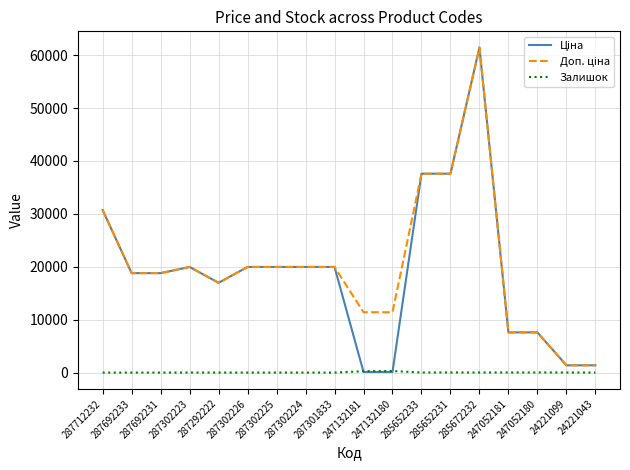

What position from the right is 287302224?

11